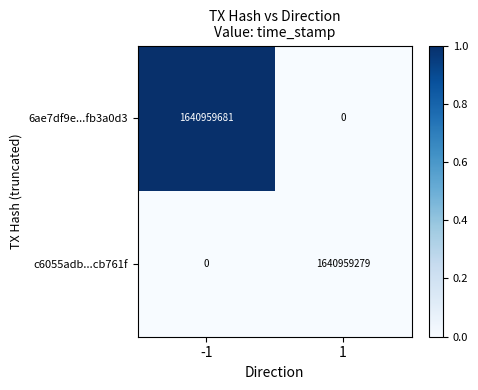

Count the number of categories in the chart.

2